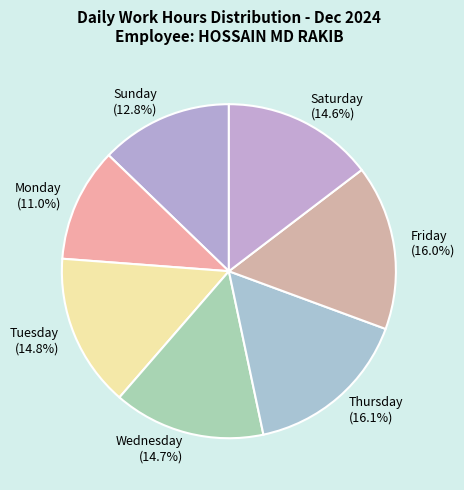

Approximately how many times larger is the value at Saturday (14.6%) compared to Sunday (12.8%)?

1.1